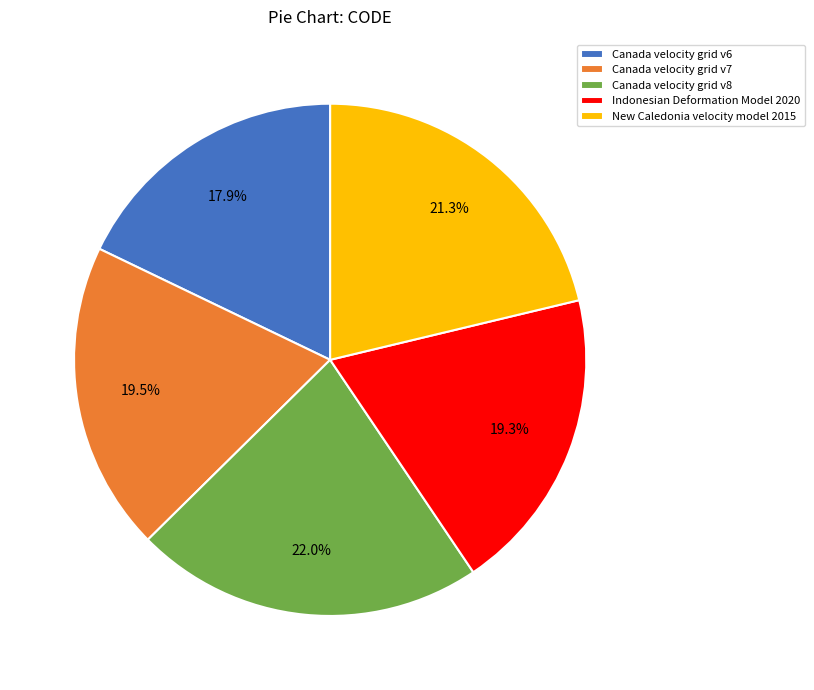

How many segments does this pie chart have?

5